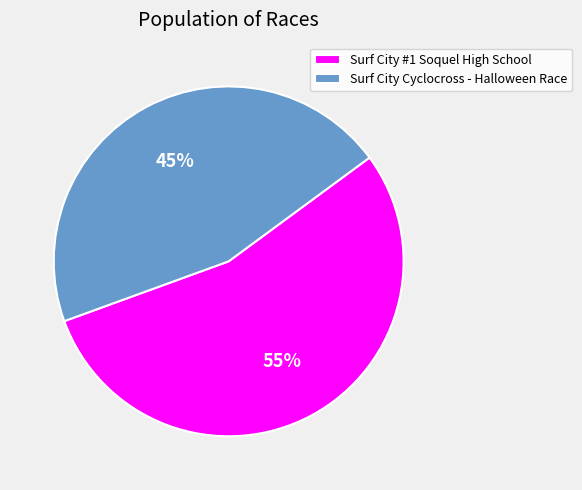

Do Surf City #1 Soquel High School and Surf City Cyclocross - Halloween Race together represent more than half of the pie?

Yes